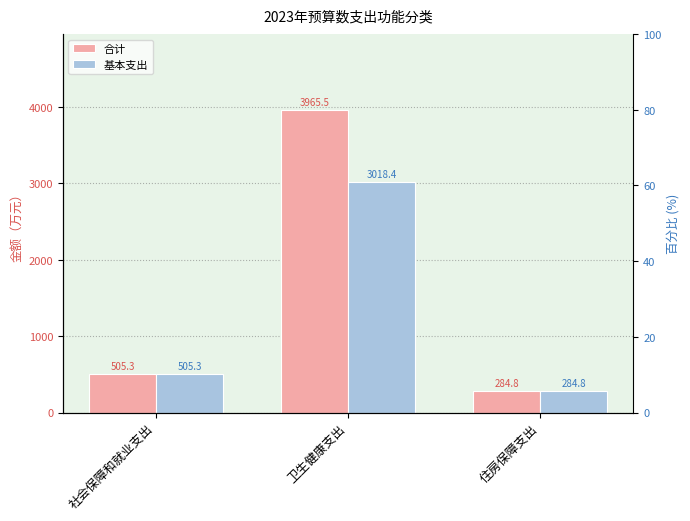

Rank the categories by 基本支出 value from highest to lowest.

卫生健康支出, 社会保障和就业支出, 住房保障支出